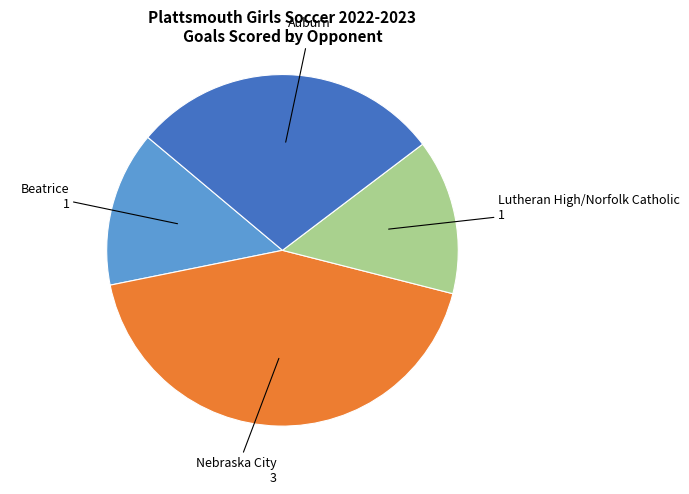

How many slices are in this pie chart?

4